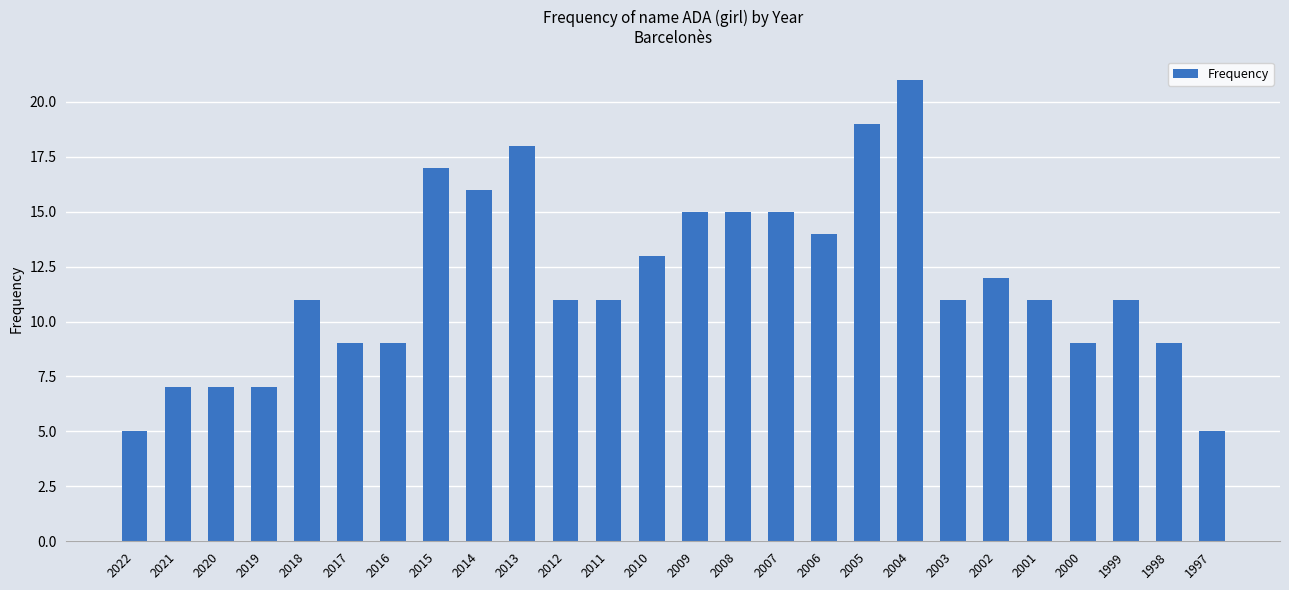

The value at 2019 is 7. True or false?

True